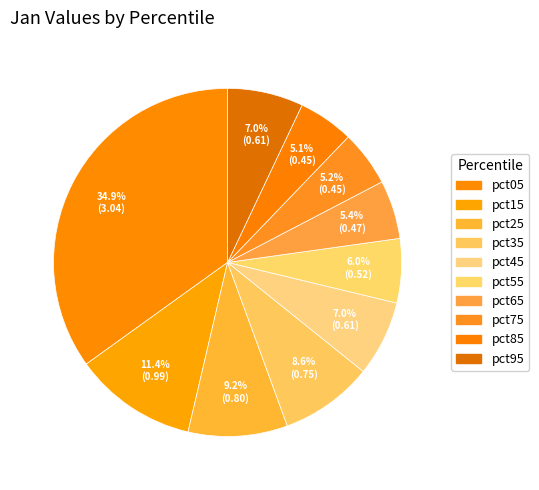

Is pct85 the majority of the pie?

No